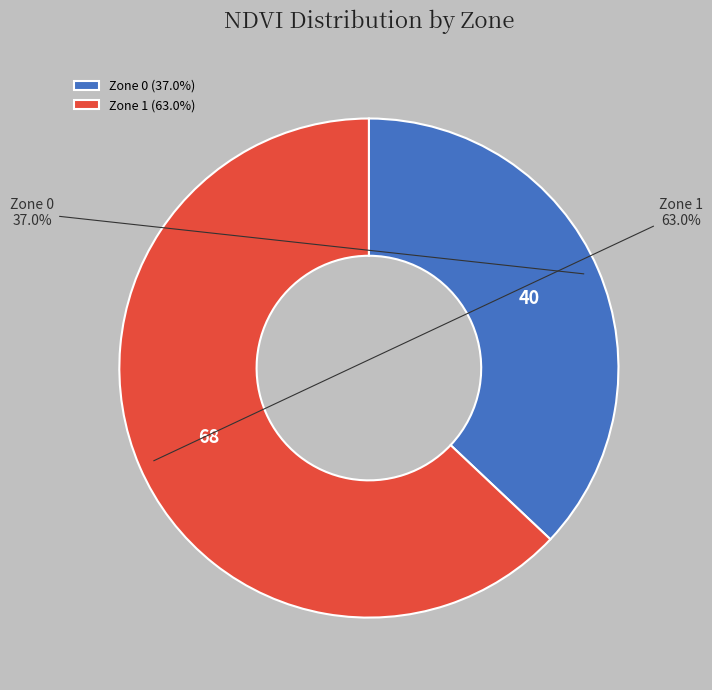

Count the number of slices in the pie.

2